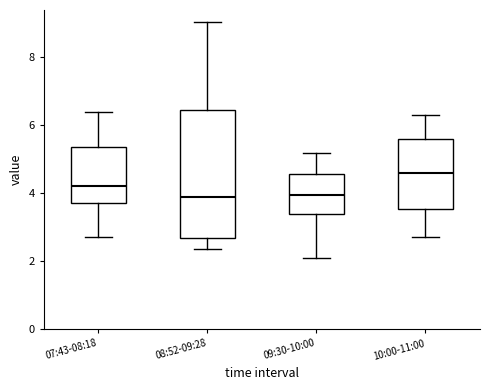

Comparing the boxes themselves (not the whiskers), which one is the tallest?

08:52-09:28